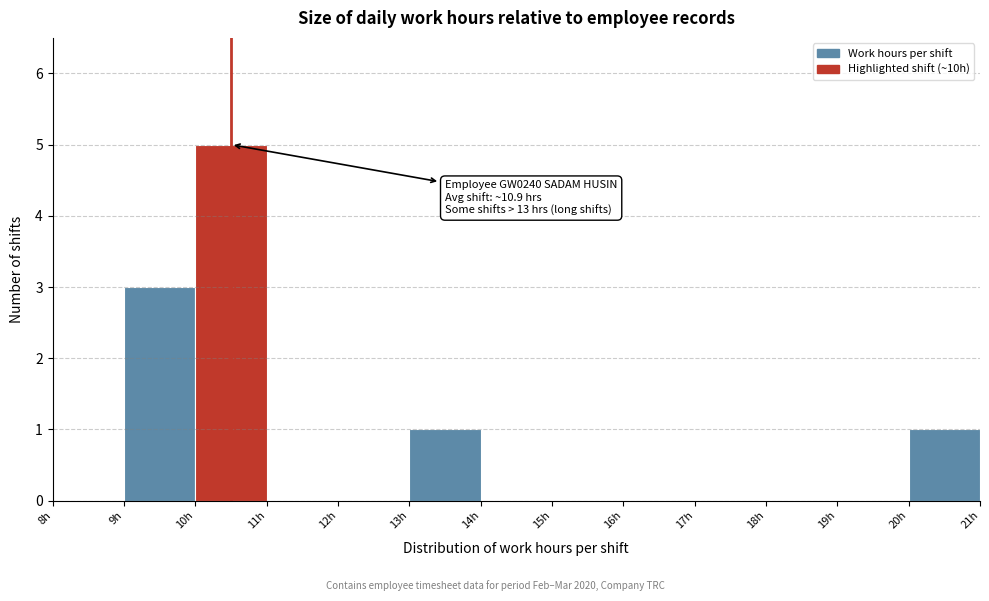

Which range on the x-axis has the tallest bar?

10 to 11